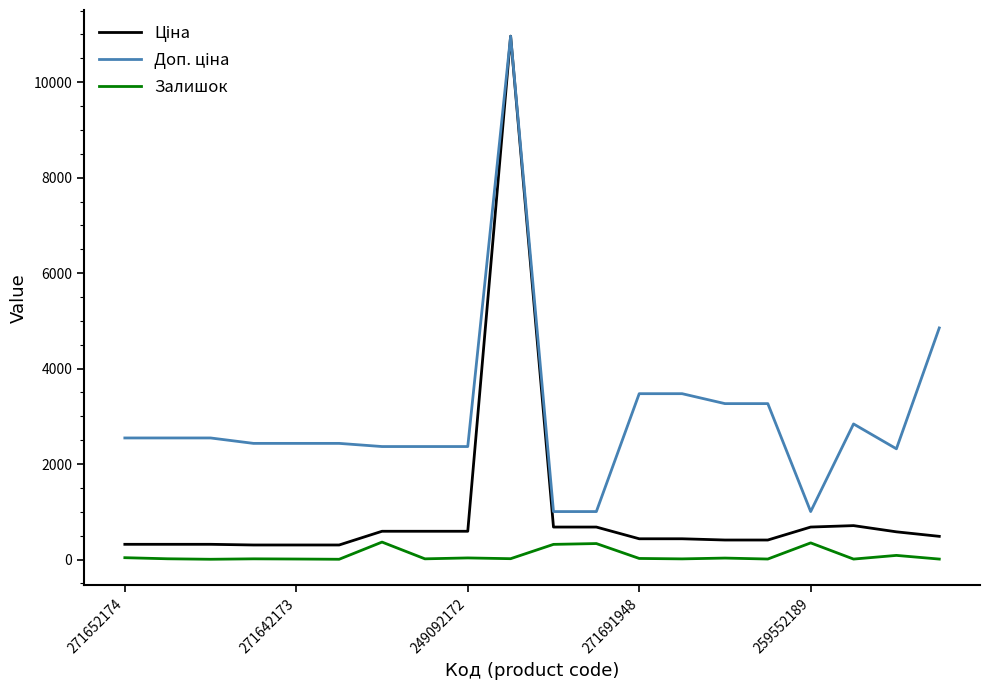

What is the maximum value shown in the chart?

10964.4